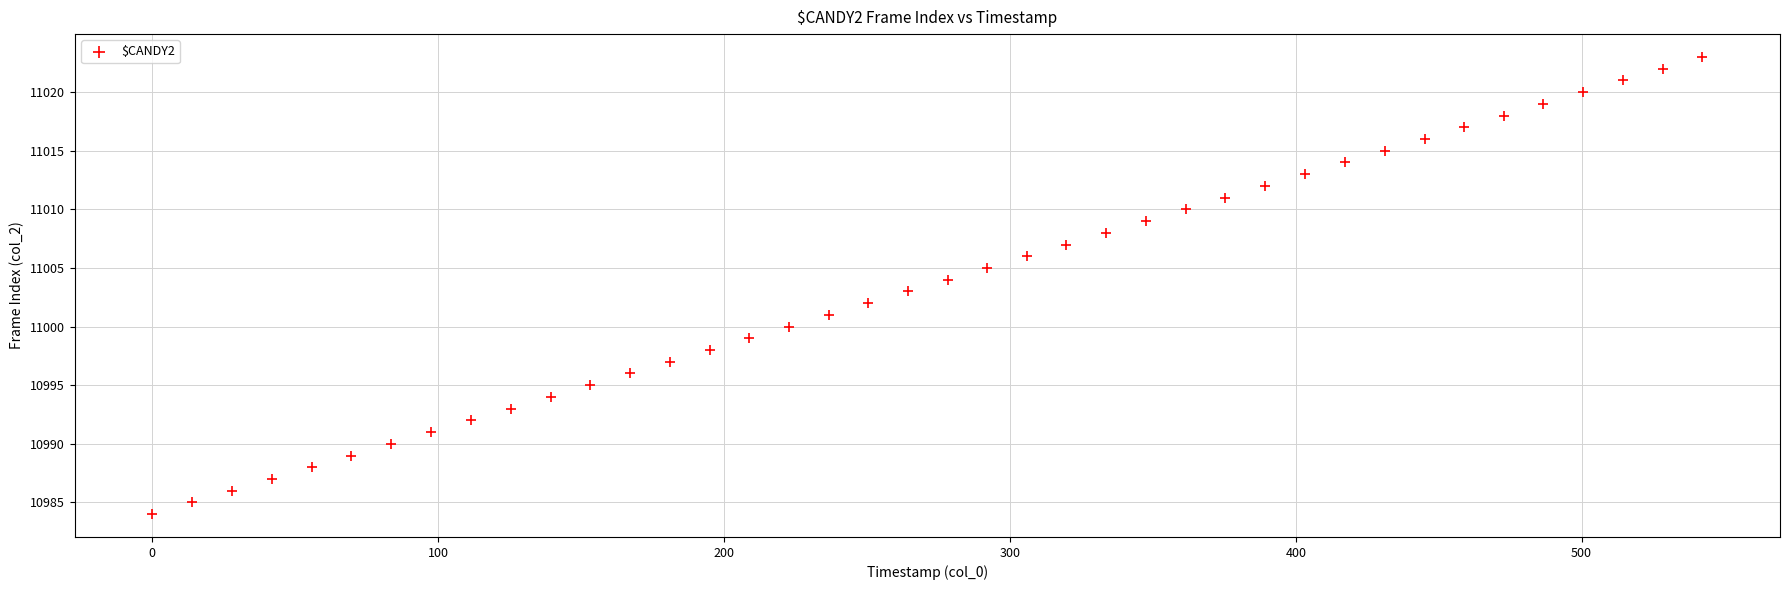

What is the range of Y values (max minus min)?

39